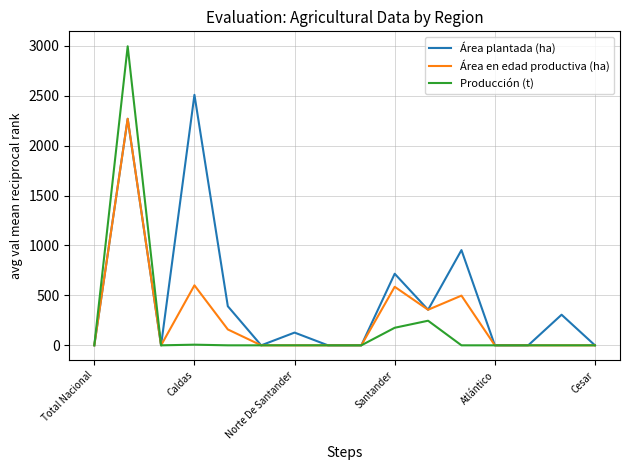

Which series has the largest range (max minus min)?

Producción (t)